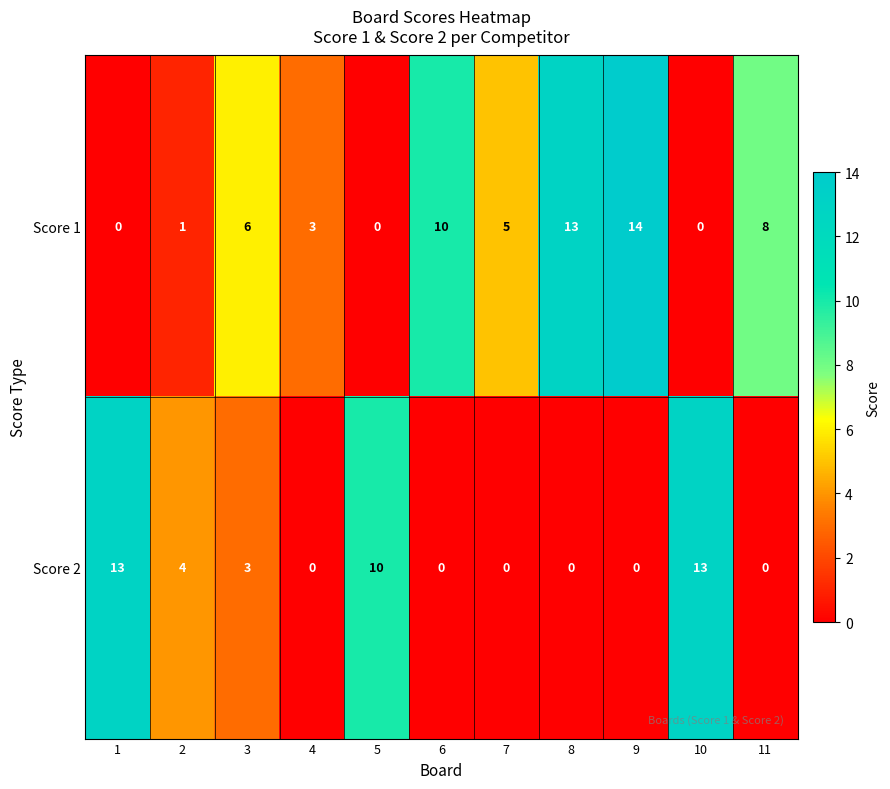

Where does the Score 1 series first go above 5?

3